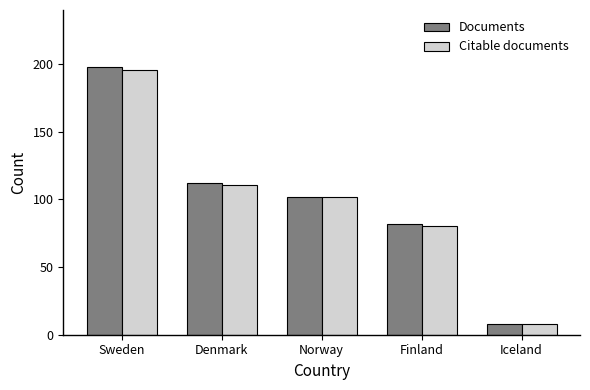

Rank the categories by Documents value from highest to lowest.

Sweden, Denmark, Norway, Finland, Iceland